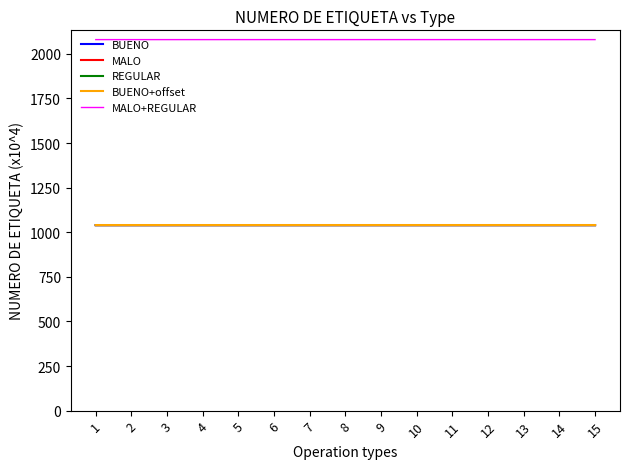

The BUENO+offset series shows 1040.5 at 9. True or false?

True